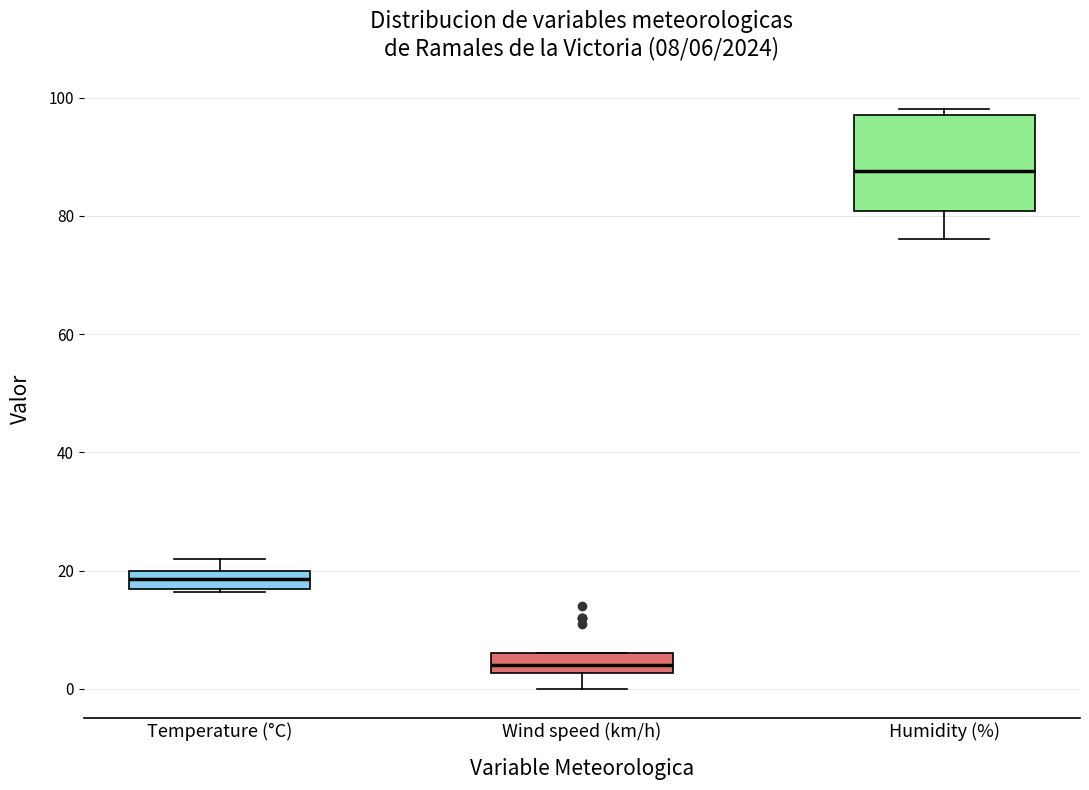

Which box is the tallest, from its lower edge to its upper edge?

Humidity (%)